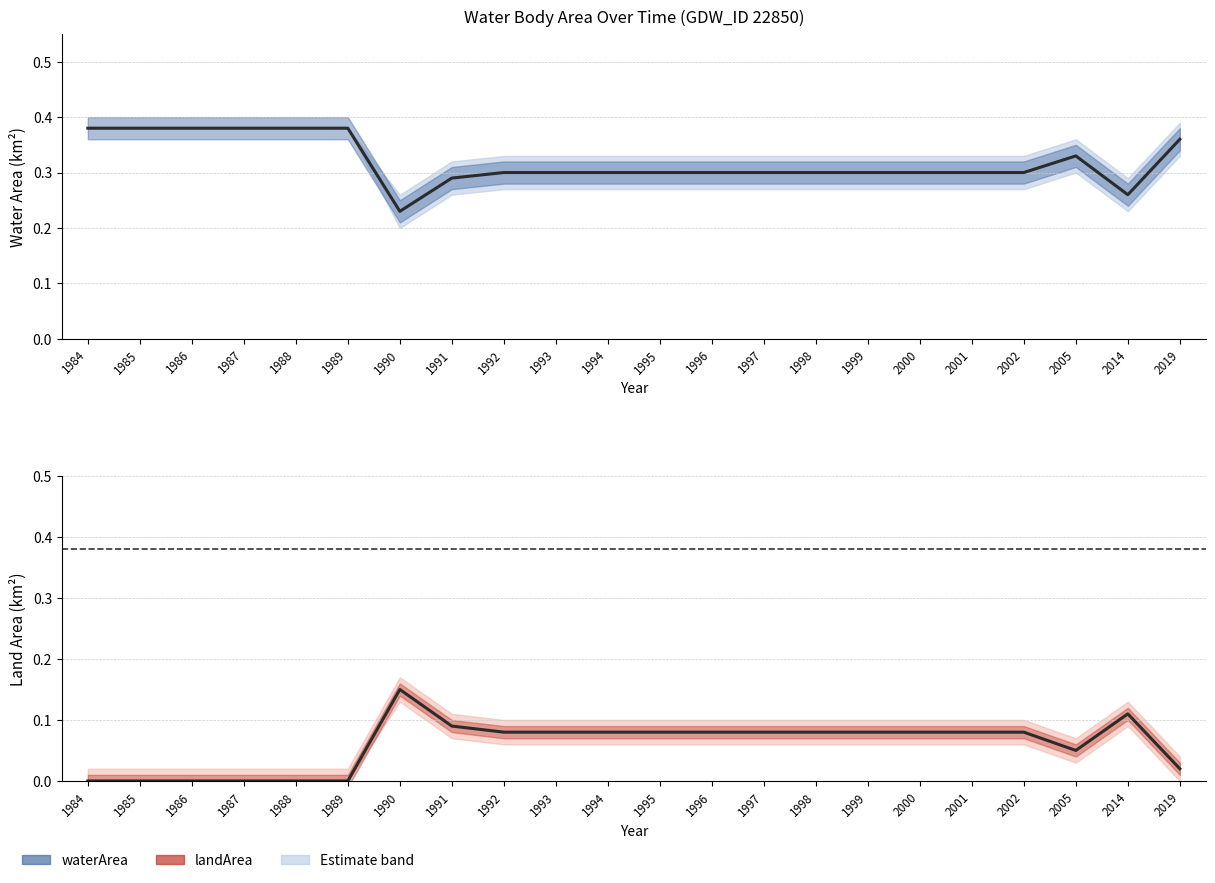

Reading right to left, list all the values displayed in this chart.

waterArea: 0.4	0.3	0.3	0.3	0.3	0.3	0.3	0.3	0.3	0.3	0.3	0.3	0.3	0.3	0.3	0.2	0.4	0.4	0.4	0.4	0.4	0.4
landArea: 0.0	0.1	0.1	0.1	0.1	0.1	0.1	0.1	0.1	0.1	0.1	0.1	0.1	0.1	0.1	0.1	0.0	0.0	0.0	0.0	0.0	0.0